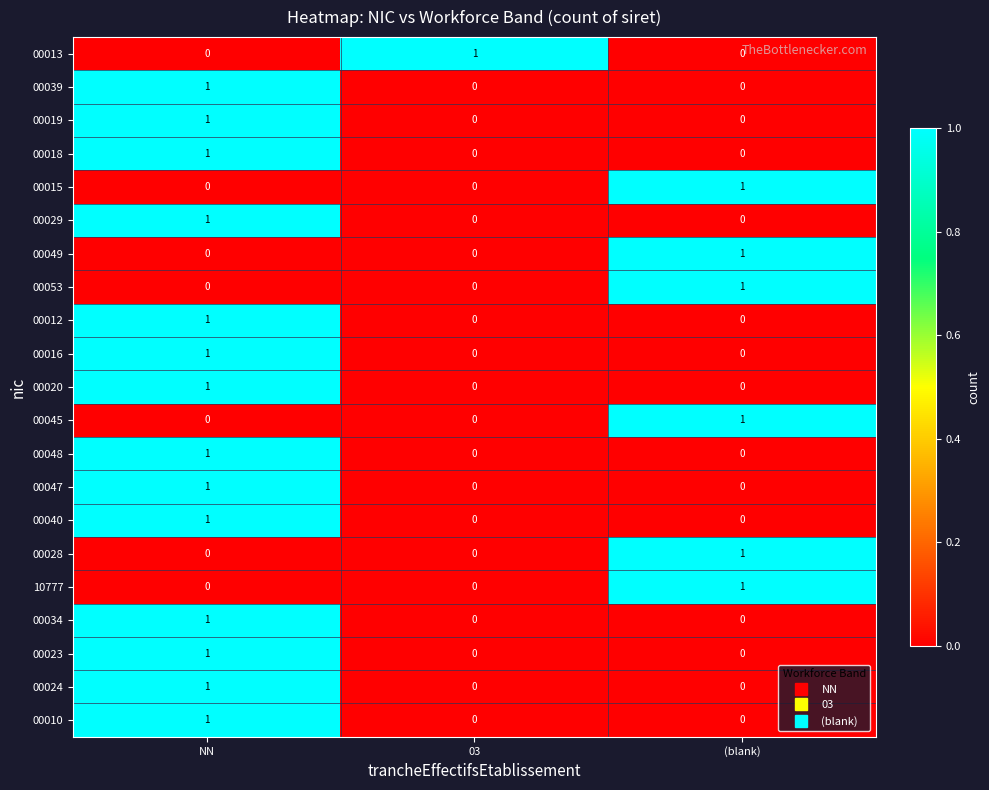

At which label does 00029 reach its peak?

NN